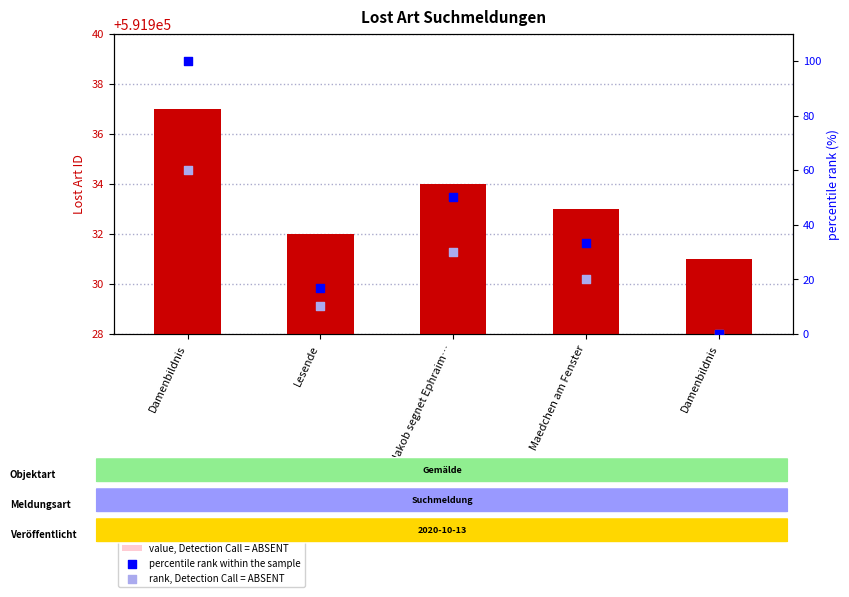

Which series has the widest spread of Y values?

percentile rank within the sample